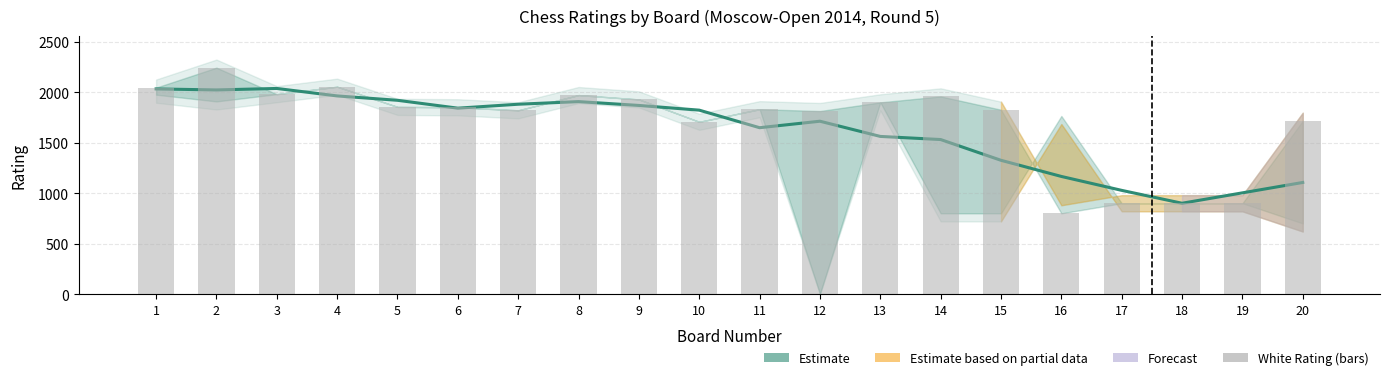

Which series has the largest total across all categories?

White Rating (bars)